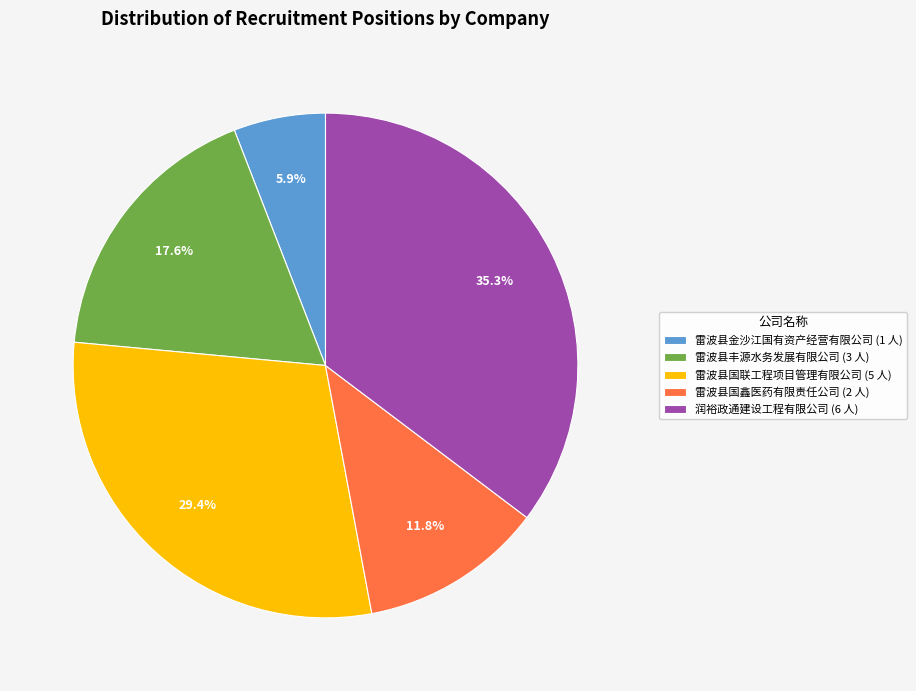

Which slice is the smallest?

雷波县金沙江国有资产经营有限公司